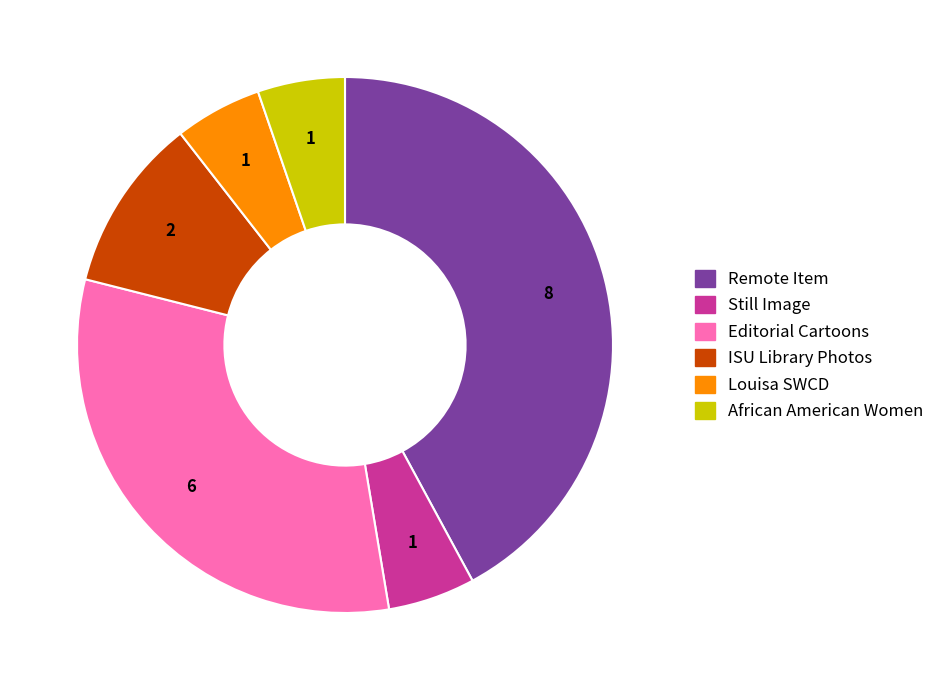

What is the ratio of the value at Still Image to the value at African American Women?

1.0